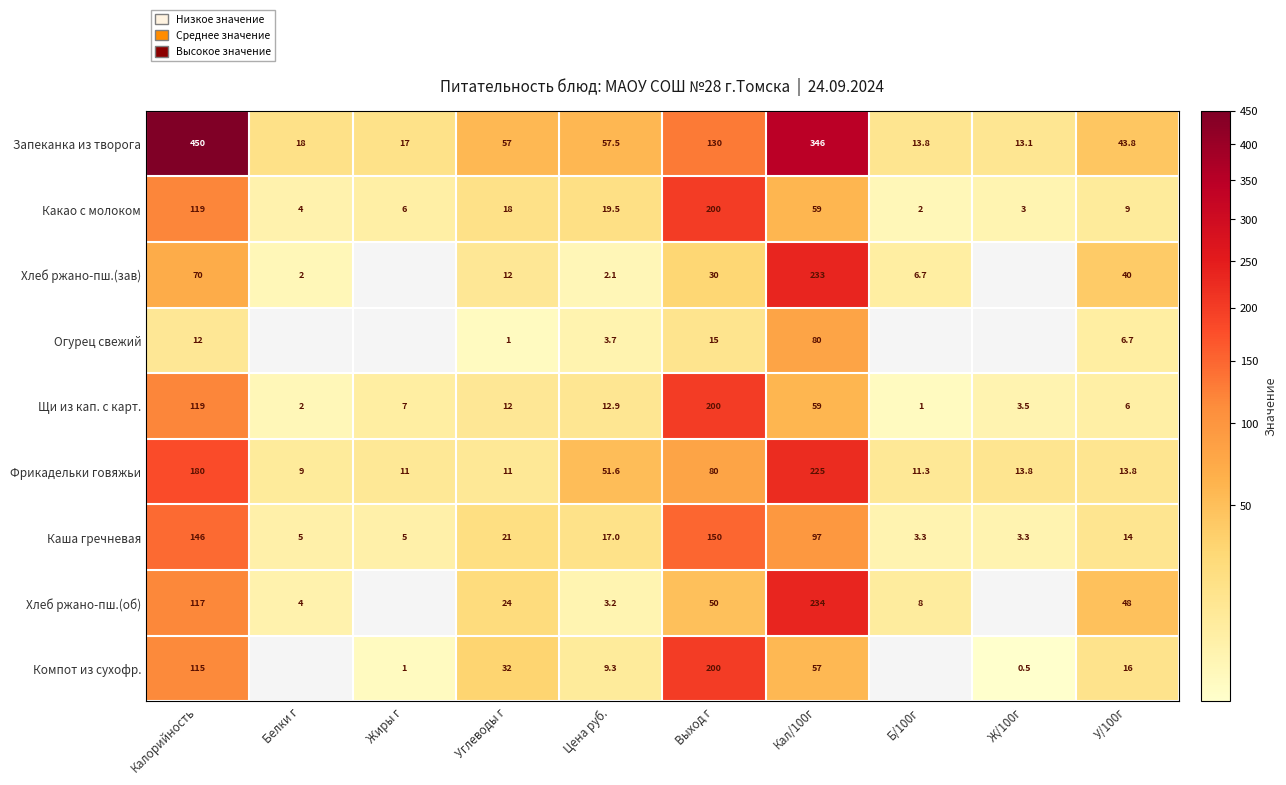

The Щи из кап. с карт. series shows 12.9 at Цена руб.. True or false?

True